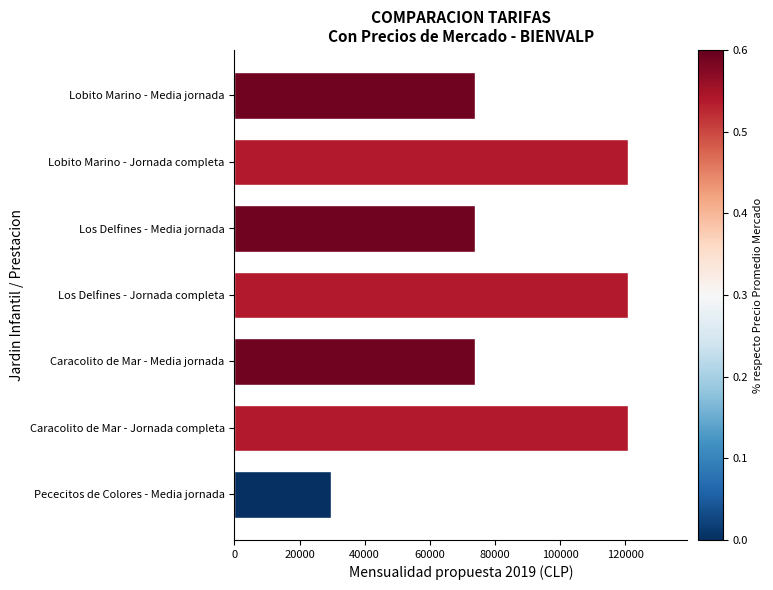

What is the maximum value shown in the chart?

120900